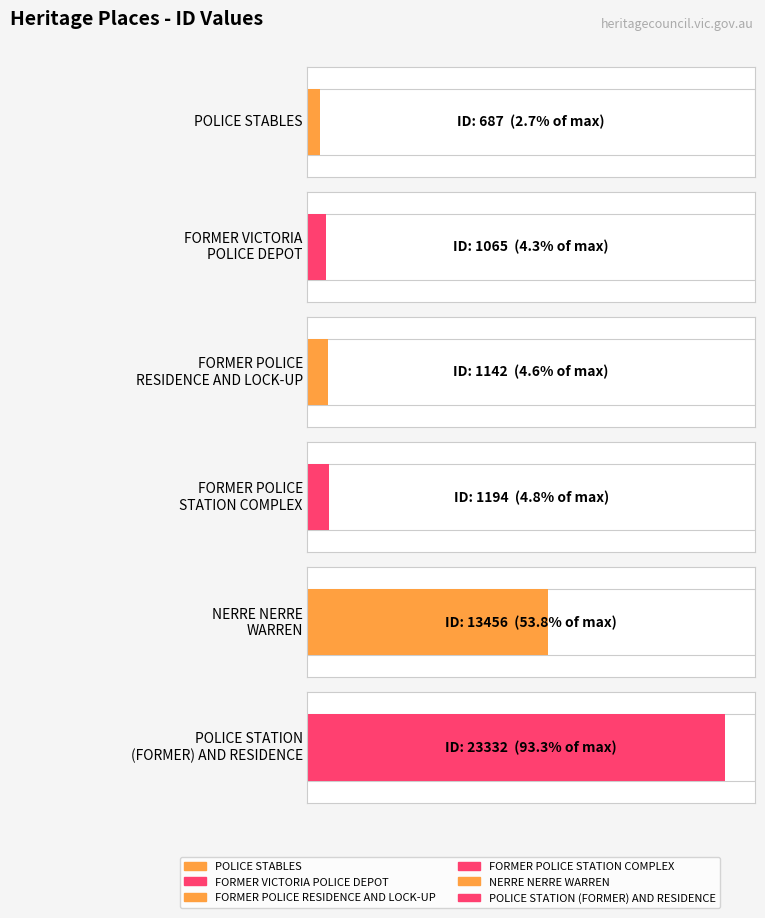

Which has a higher value, FORMER POLICE
STATION COMPLEX or NERRE NERRE
WARREN?

NERRE NERRE
WARREN